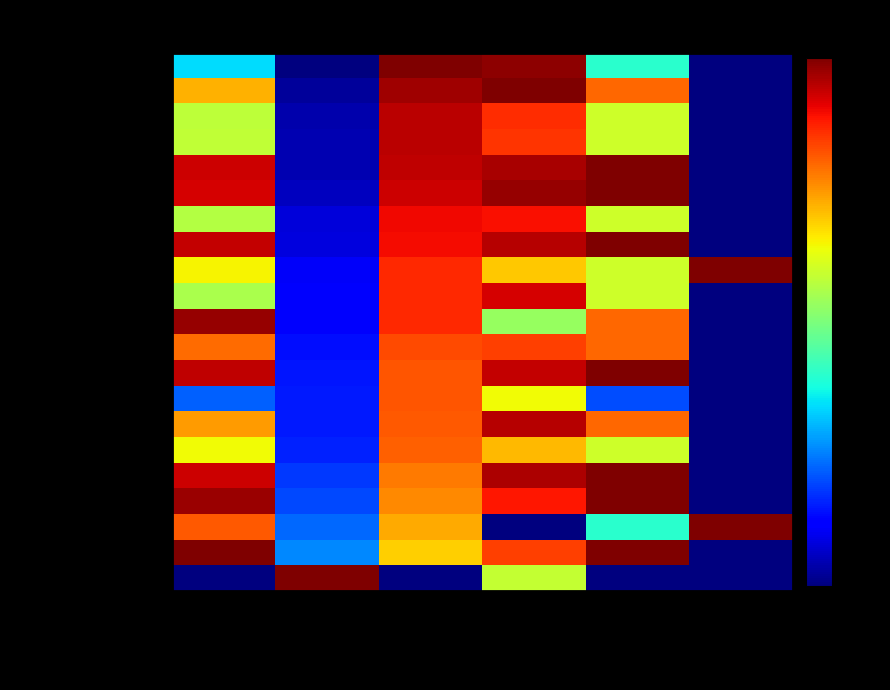

Count the number of categories in the chart.

6